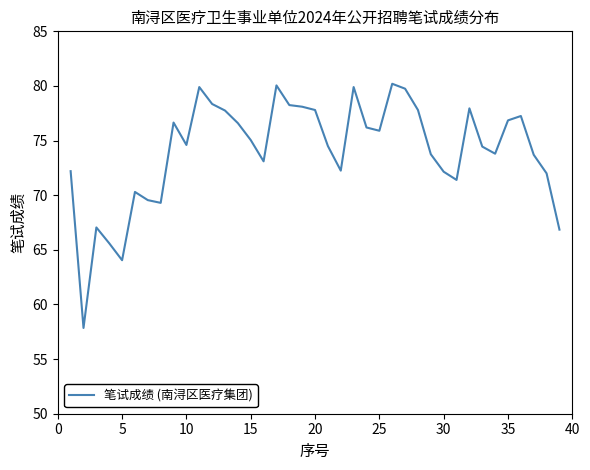

What is the minimum value shown in the chart?

57.9